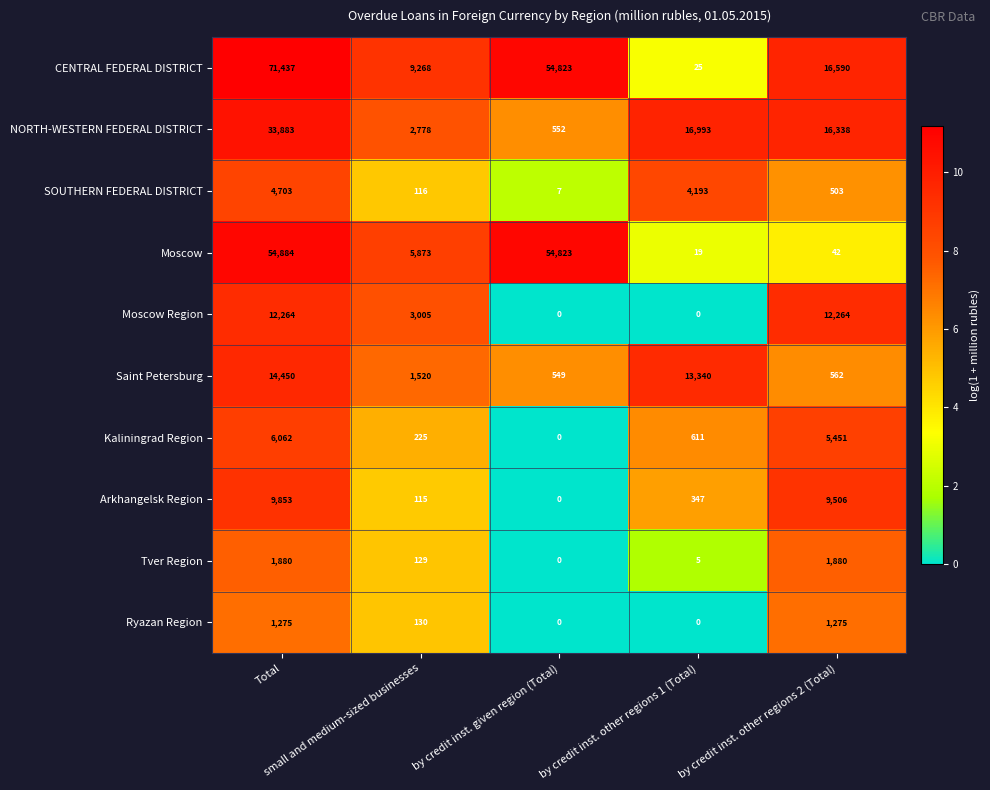

How many categories are shown in the chart?

5